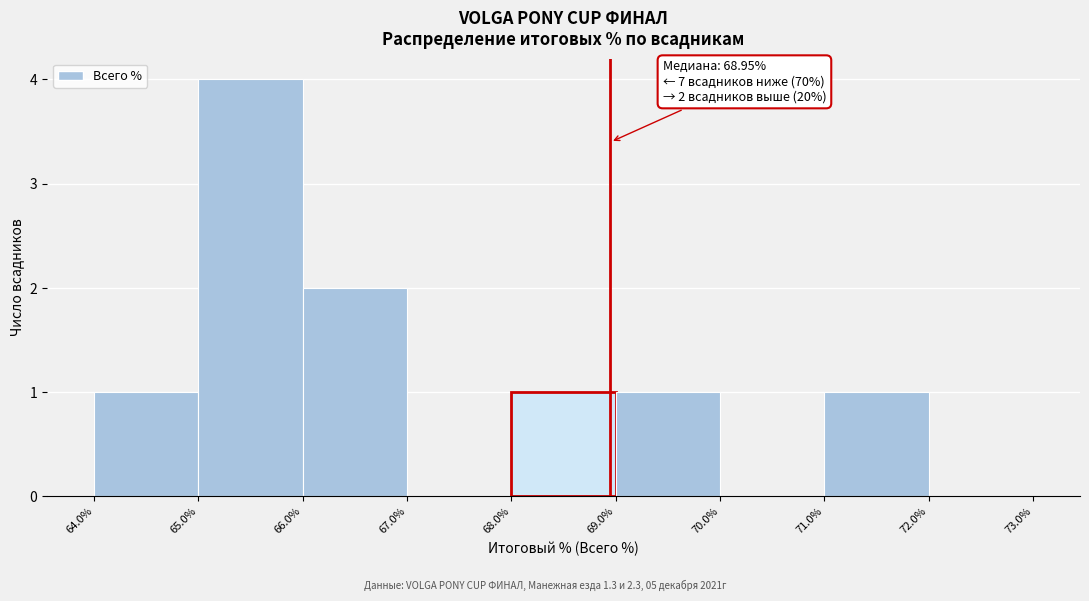

Over which range of the x-axis is the bar tallest?

65.0% to 66.0%